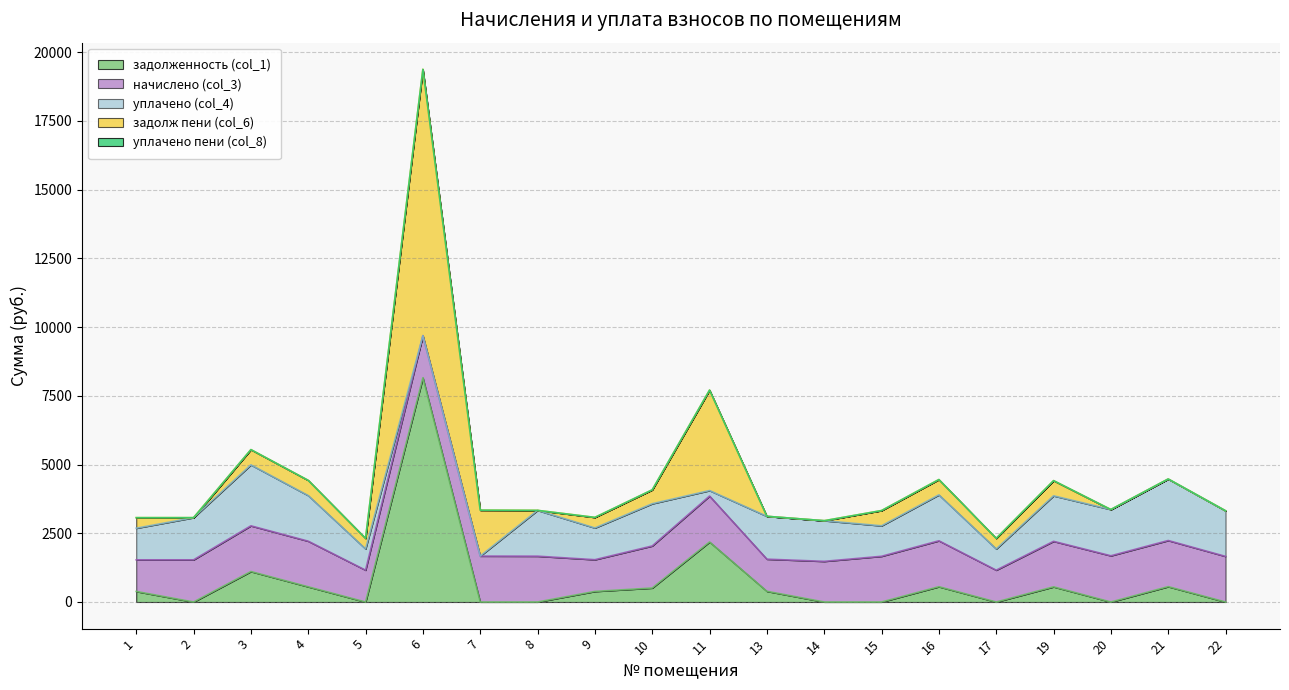

True or false: задолженность (col_1) and уплачено (col_4) intersect in this chart.

True